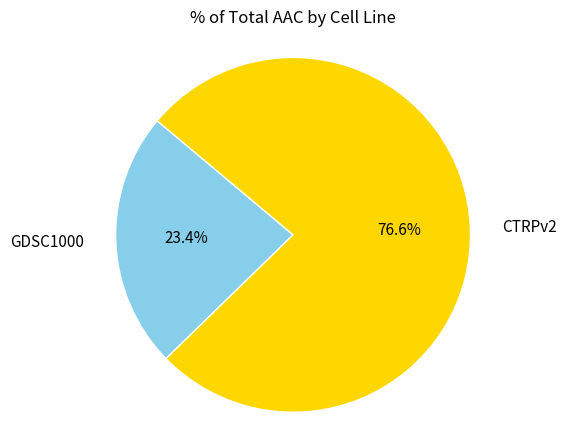

Do GDSC1000 and CTRPv2 together represent more than half of the pie?

Yes